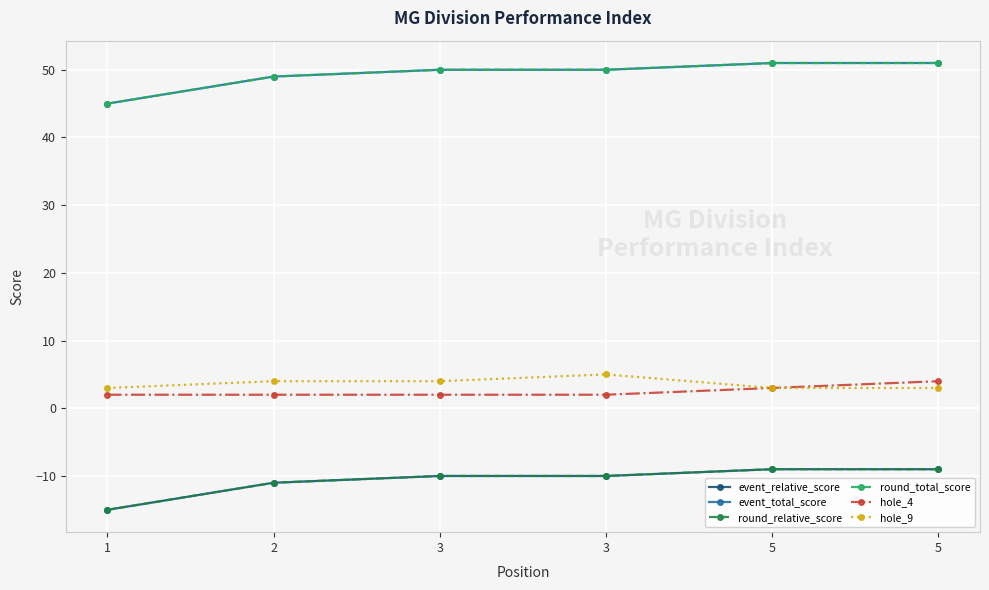

Rank the series at 5 from lowest to highest value.

event_relative_score, round_relative_score, hole_4, hole_9, event_total_score, round_total_score